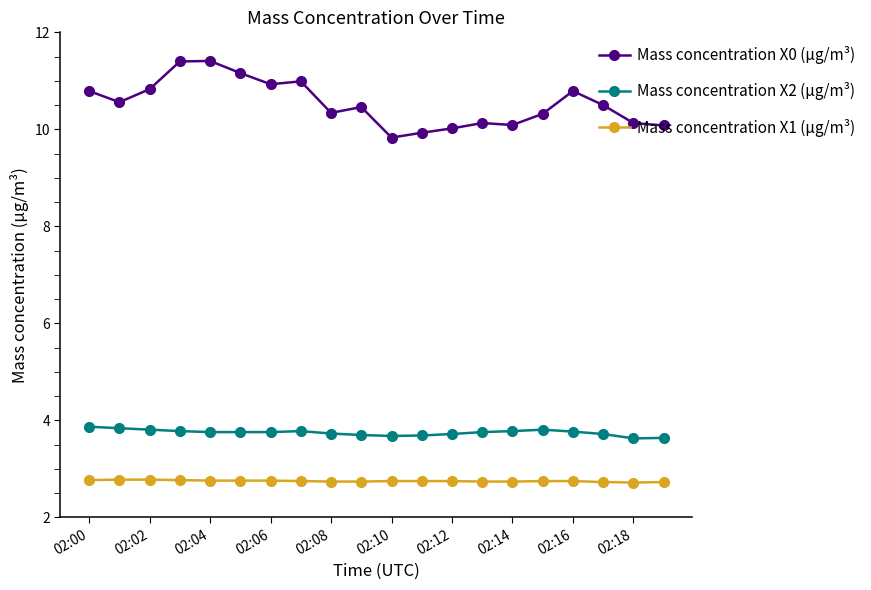

What is the value of the Mass concentration X0 (μg/m³) point at the 18th from the left?

10.5